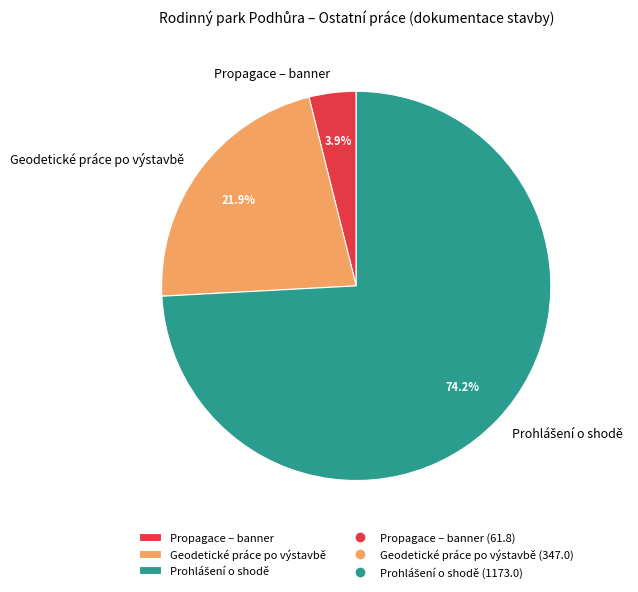

What percentage do Propagace – banner and Geodetické práce po výstavbě together represent?

25.8%